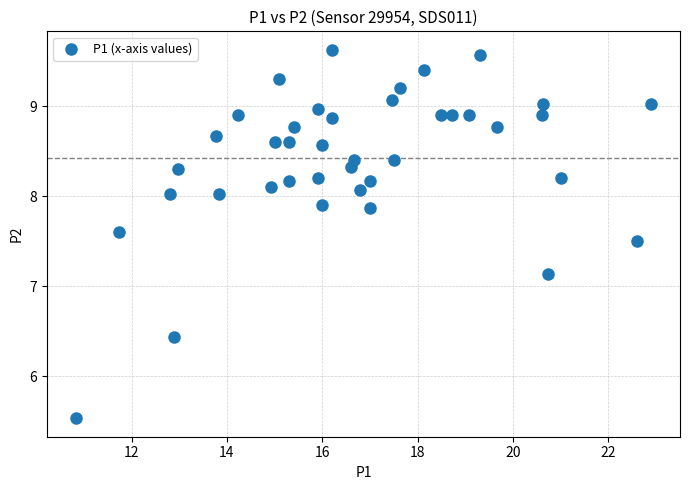

What Y value in the scatter plot is closest to 7?

7.1